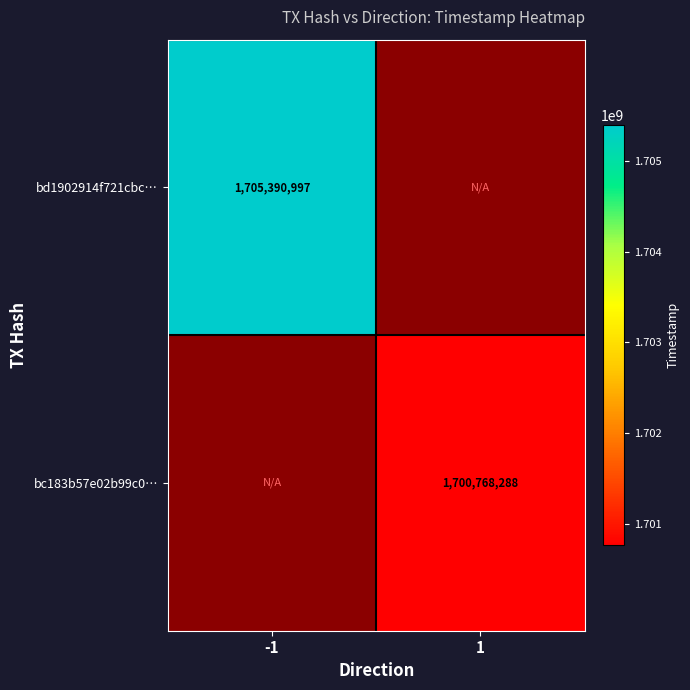

Which category has the lowest value across all series?

1